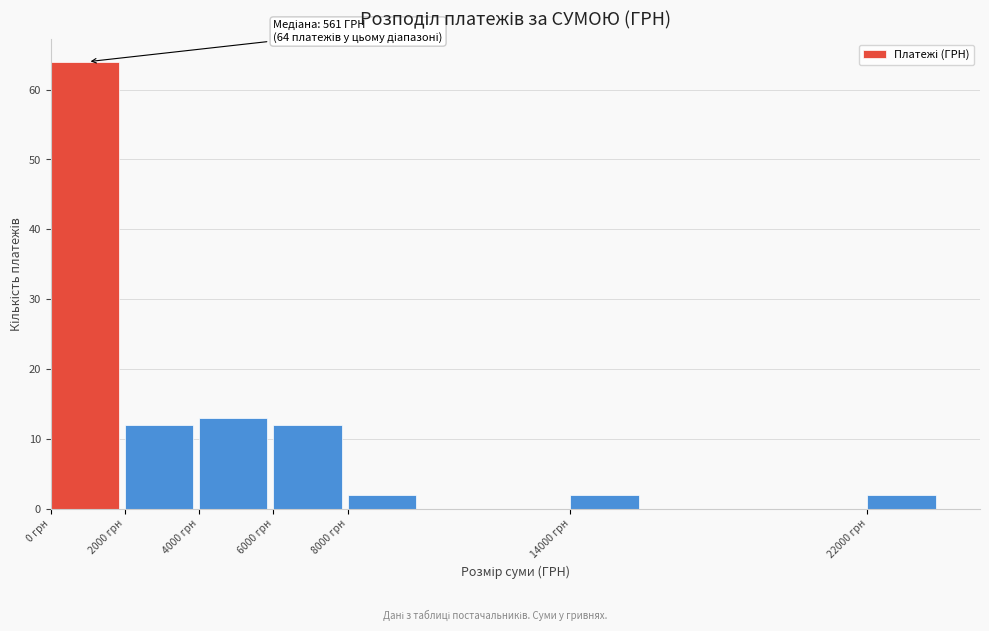

Which range on the x-axis has the tallest bar?

0 to 2000